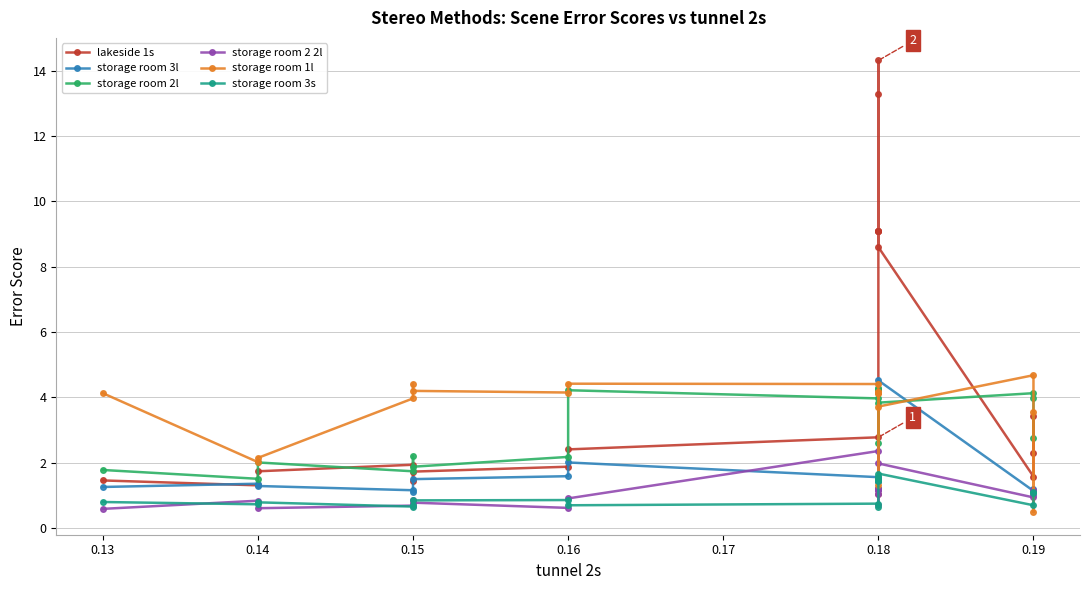

Is this an area chart (filled region under the line)?

No